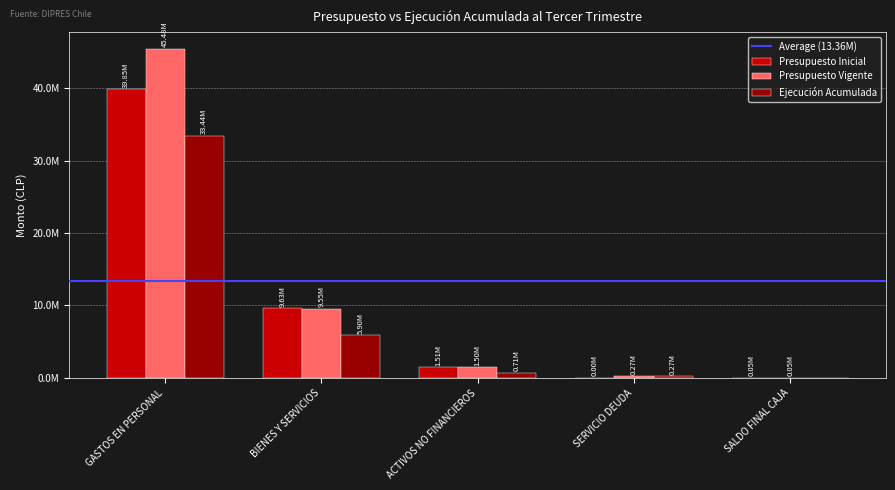

Does the chart contain stacked bars?

No